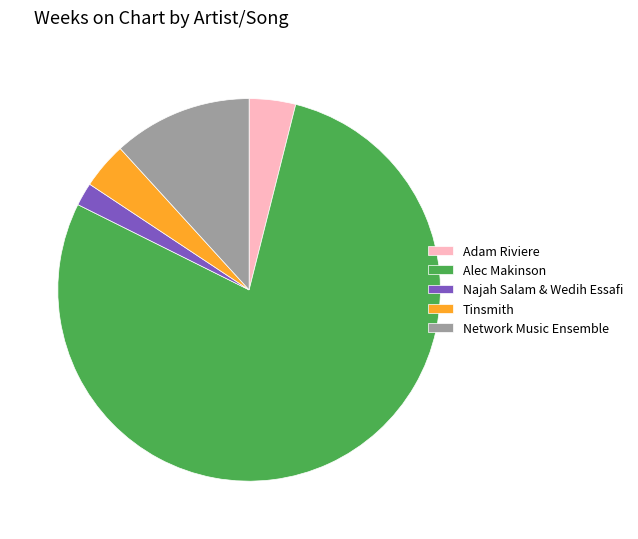

True or false: Najah Salam & Wedih Essafi accounts for 2% of the total.

True